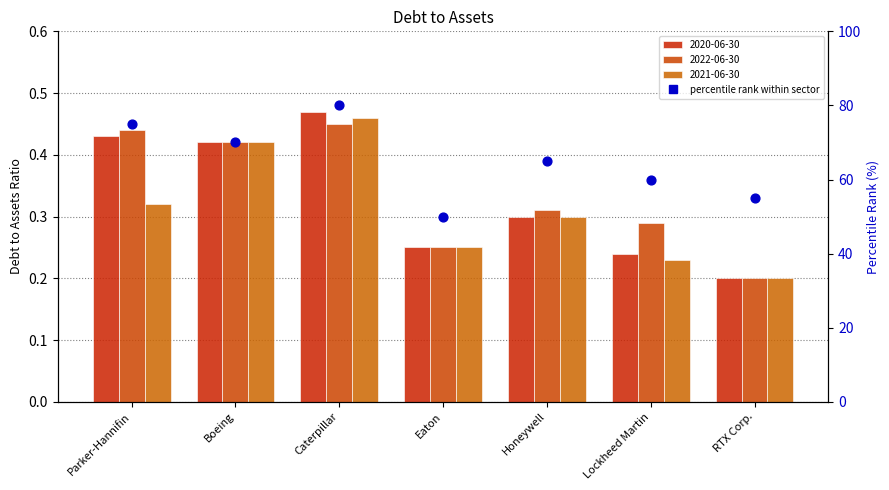

Between RTX Corp. and Caterpillar, which is larger?

Caterpillar